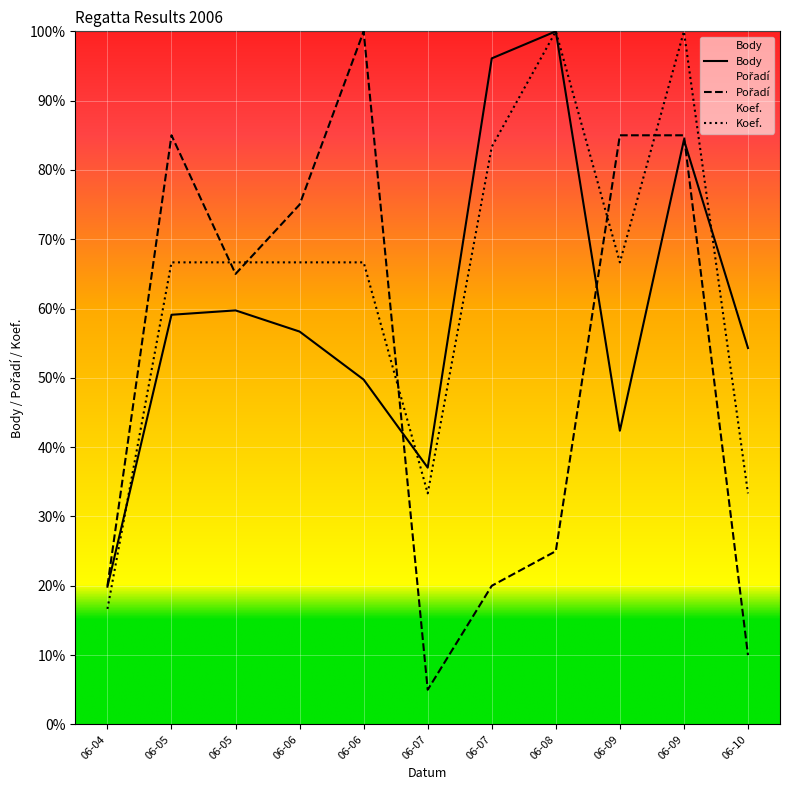

Which category has the lowest value across all series?

06-07